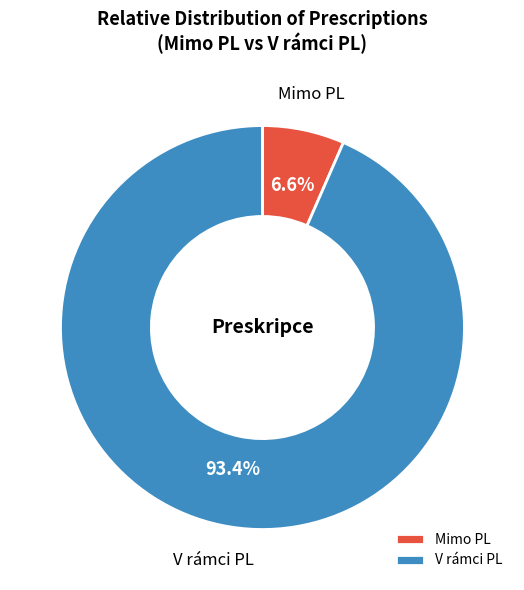

To the nearest percent, what is the difference between the largest and smallest slice percentages?

87%